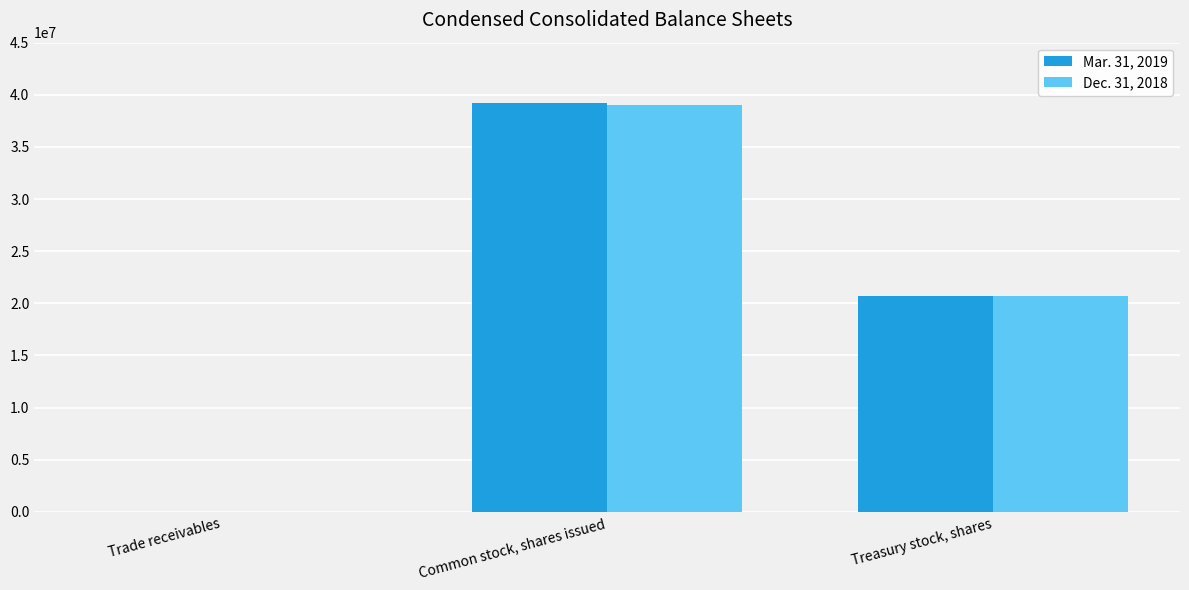

True or false: Dec. 31, 2018 has a value of 39001924 at Common stock, shares issued.

True